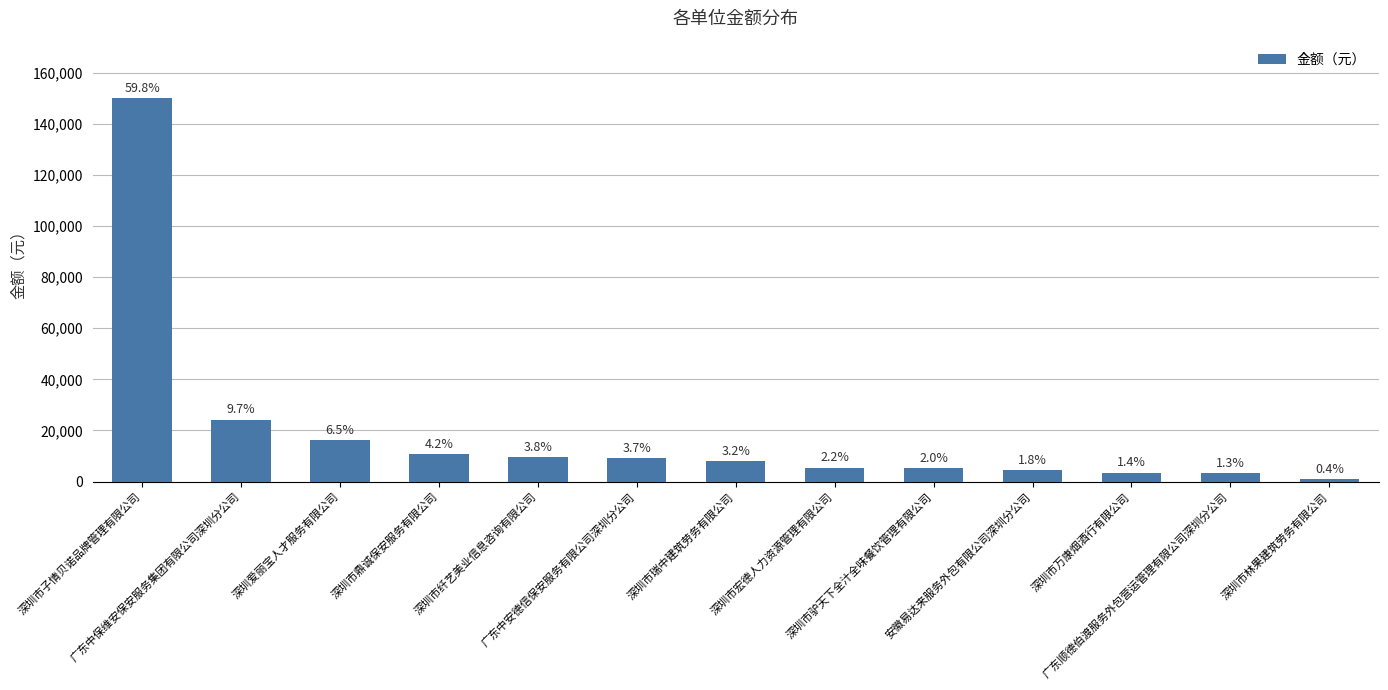

Does the chart contain any negative values?

No